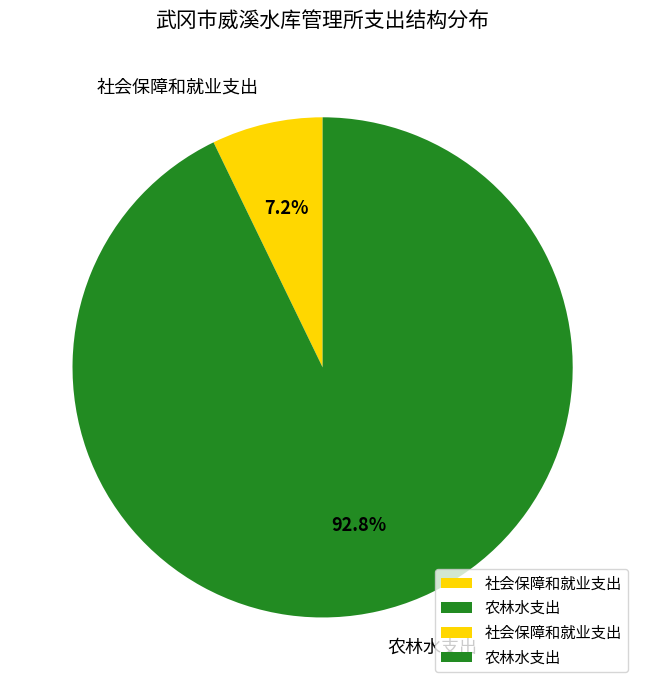

What is the ratio of the value at 社会保障和就业支出 to the value at 农林水支出?

0.1